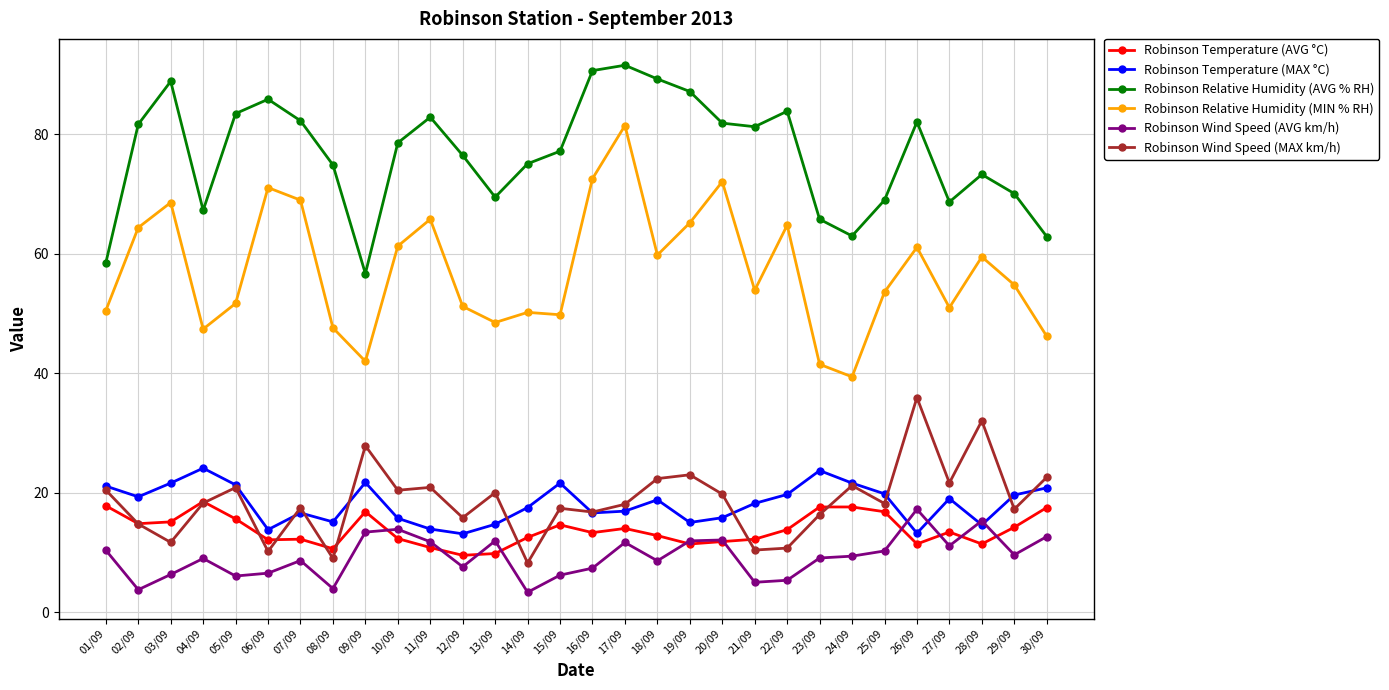

At which label does Robinson Relative Humidity (MIN % RH) reach its peak?

17/09